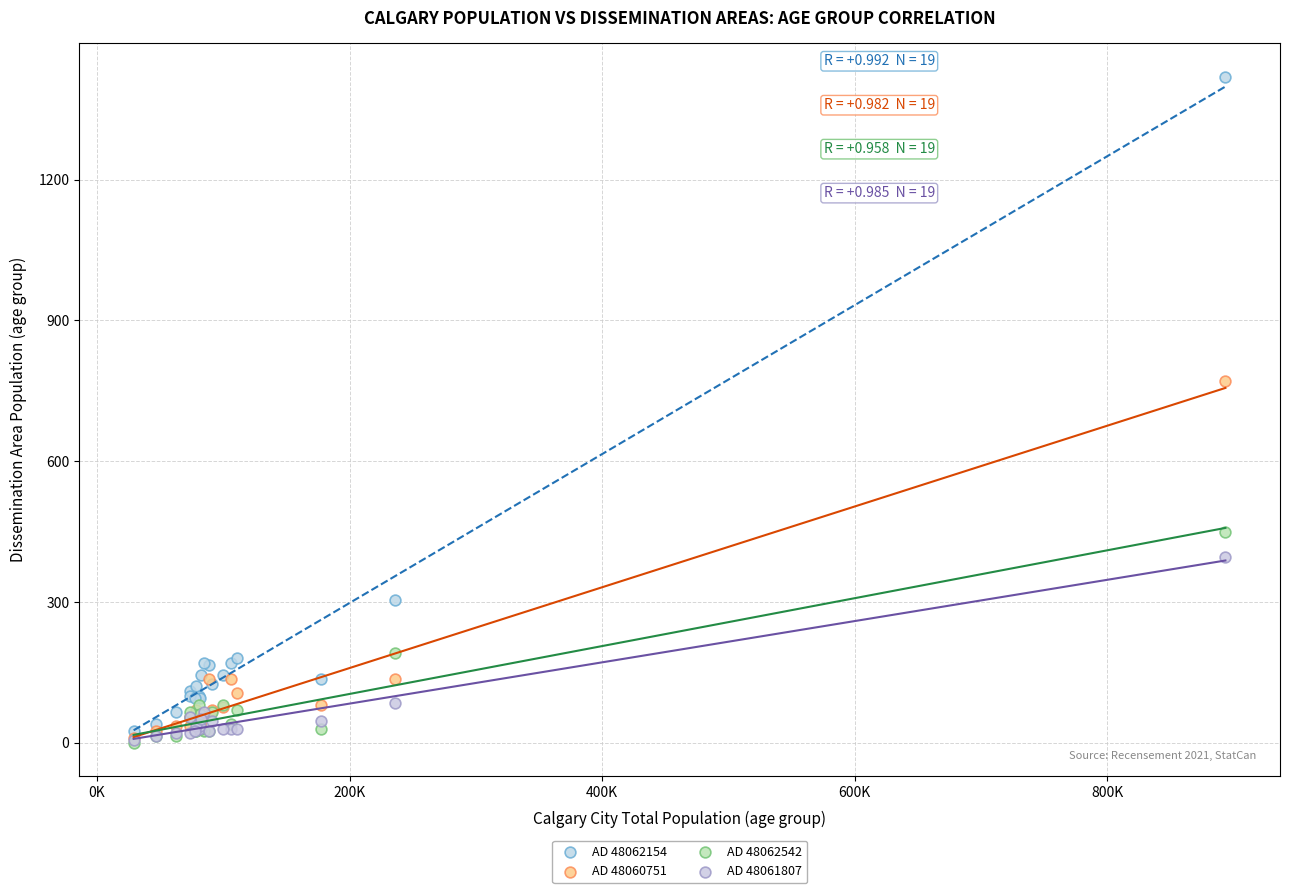

Across all series, what Y value is closest to 710?

770